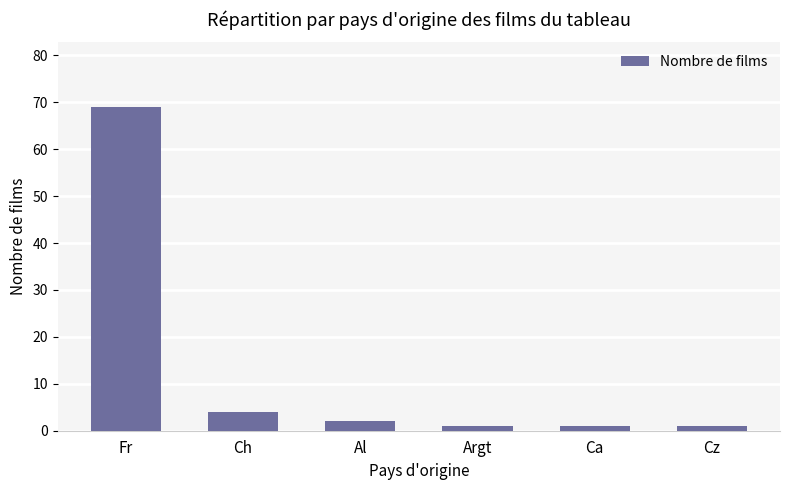

Does the chart contain any negative values?

No